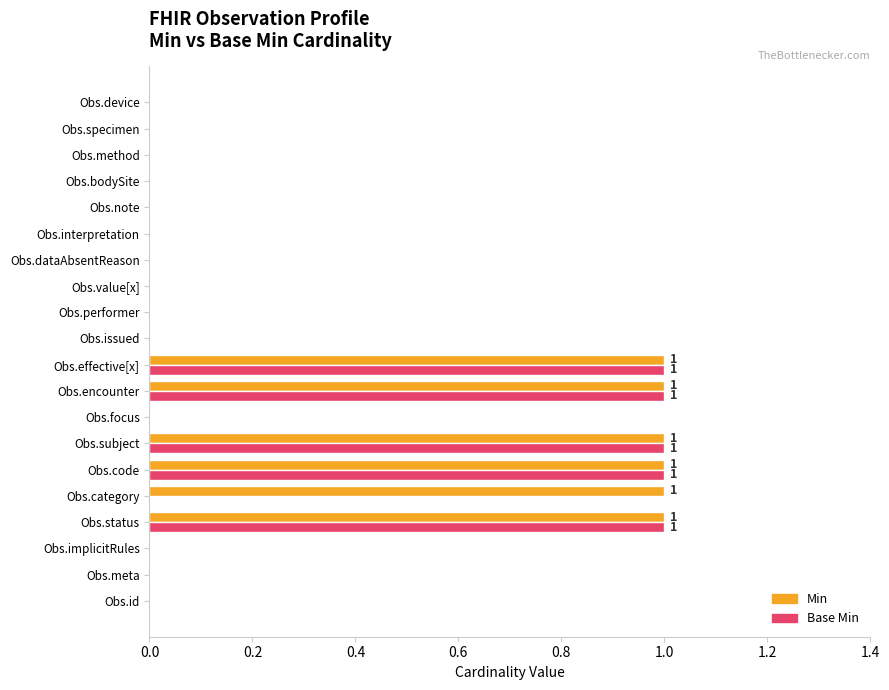

What are all the series names shown in the legend?

Min, Base Min